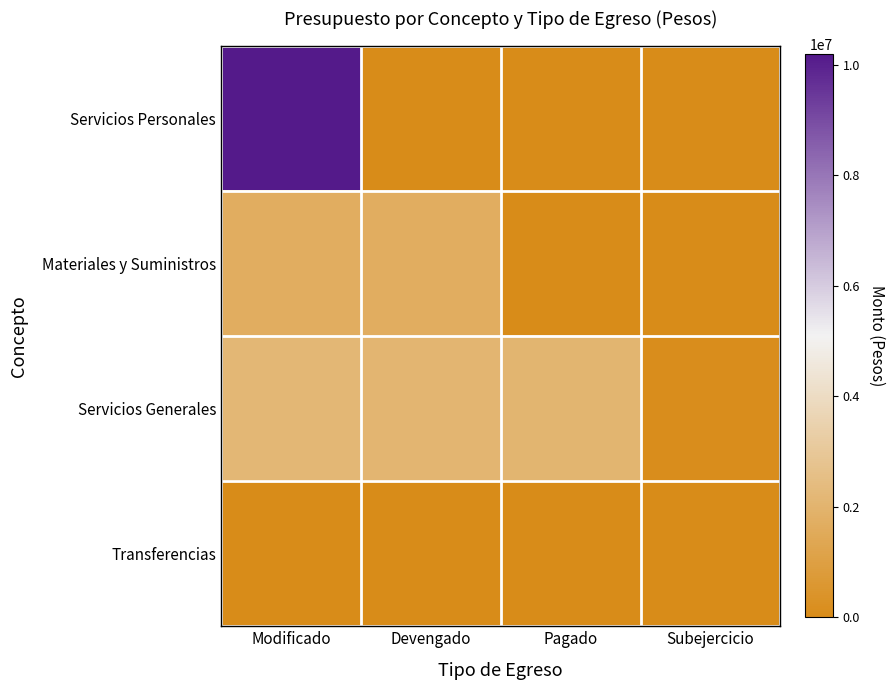

Which category has the highest value across all series?

Modificado